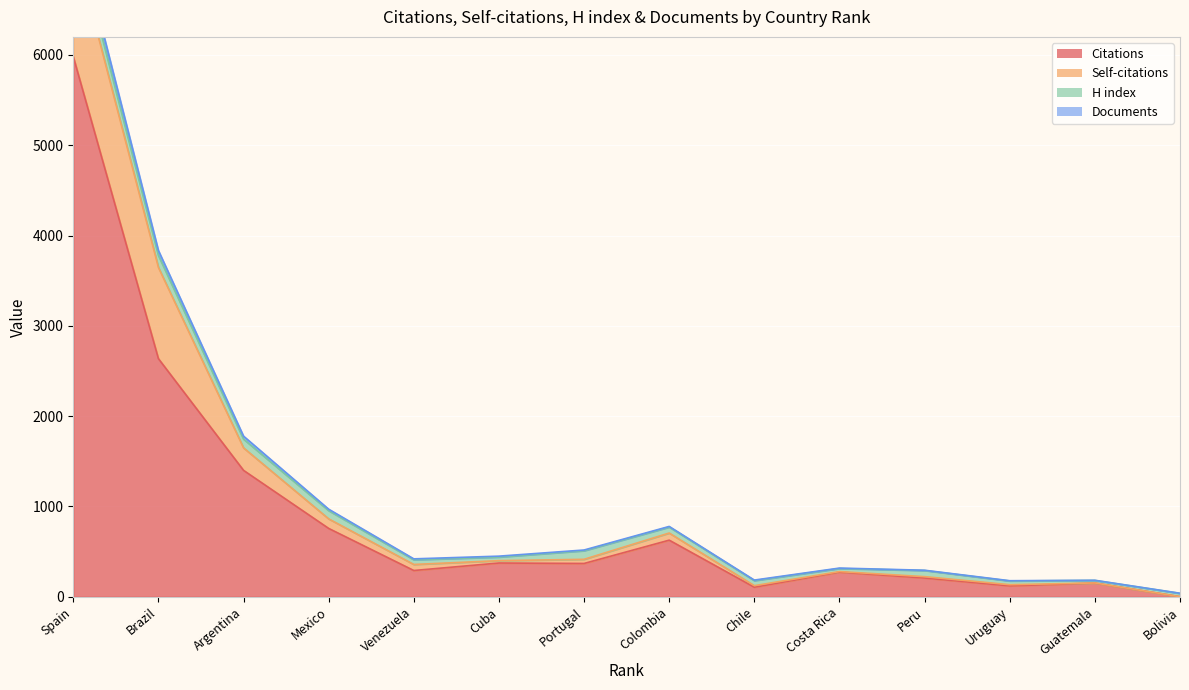

Which category has the lowest value in the Documents series?

Bolivia